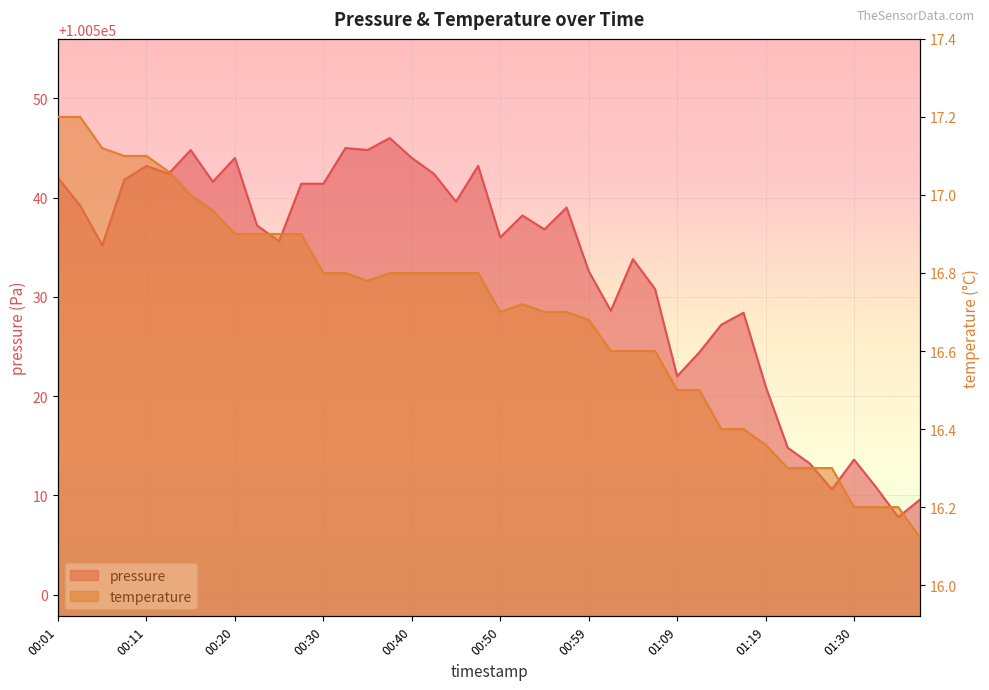

Reading left to right, extract all data points from this chart.

pressure: 100542.0	100539.2	100535.2	100541.8	100543.2	100542.4	100544.8	100541.6	100544.0	100537.2	100535.6	100541.4	100541.4	100545.0	100544.8	100546.0	100544.0	100542.4	100539.6	100543.2	100536.0	100538.2	100536.8	100539.0	100532.6	100528.6	100533.8	100530.8	100522.0	100524.4	100527.2	100528.4	100521.0	100514.8	100513.2	100510.6	100513.6	100510.8	100507.8	100509.6
temperature: 17.2	17.2	17.1	17.1	17.1	17.1	17.0	17.0	16.9	16.9	16.9	16.9	16.8	16.8	16.8	16.8	16.8	16.8	16.8	16.8	16.7	16.7	16.7	16.7	16.7	16.6	16.6	16.6	16.5	16.5	16.4	16.4	16.4	16.3	16.3	16.3	16.2	16.2	16.2	16.1